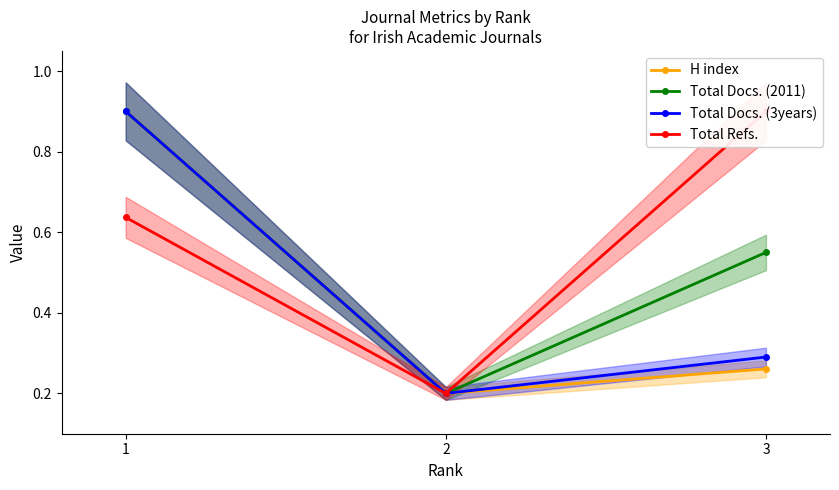

Reading left to right, extract all data points from this chart.

H index: 0.9	0.2	0.3
Total Docs. (2011): 0.9	0.2	0.5
Total Docs. (3years): 0.9	0.2	0.3
Total Refs.: 0.6	0.2	0.9